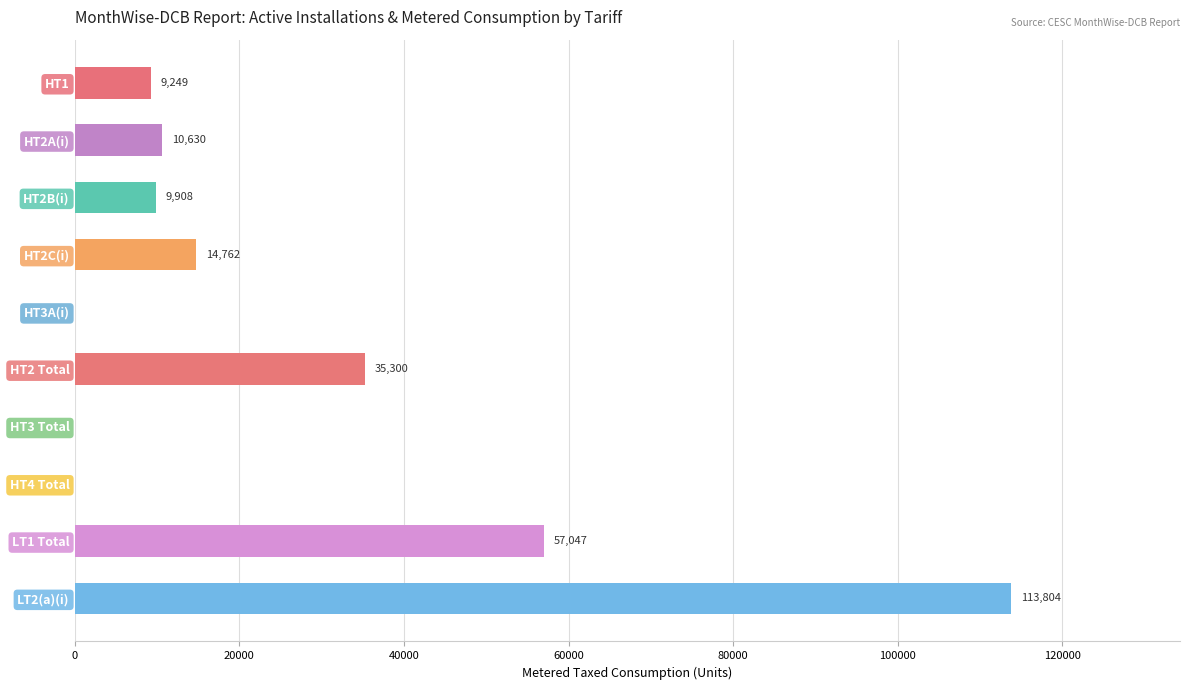

What is the sum of all values?

250700